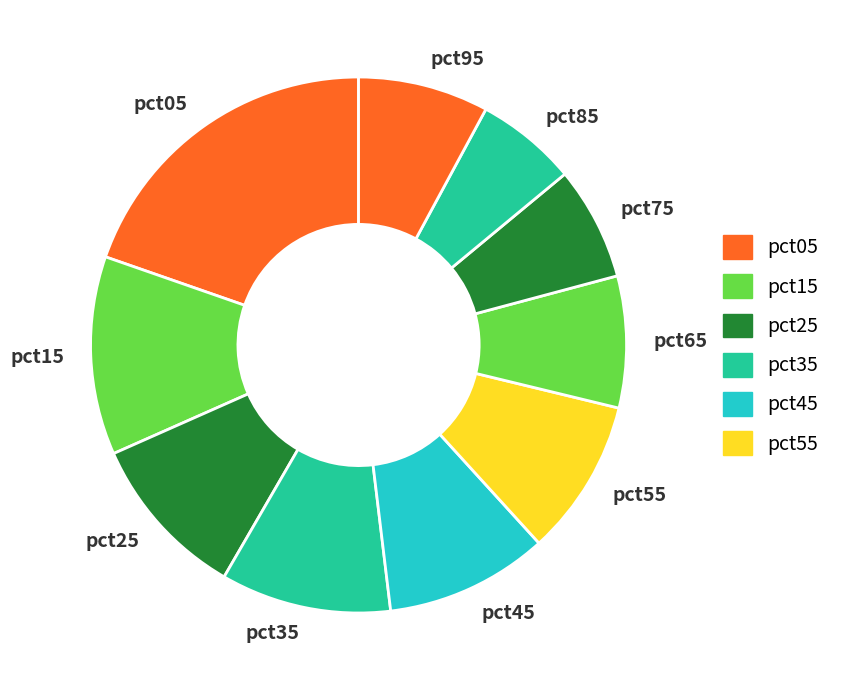

How many segments does this pie chart have?

10